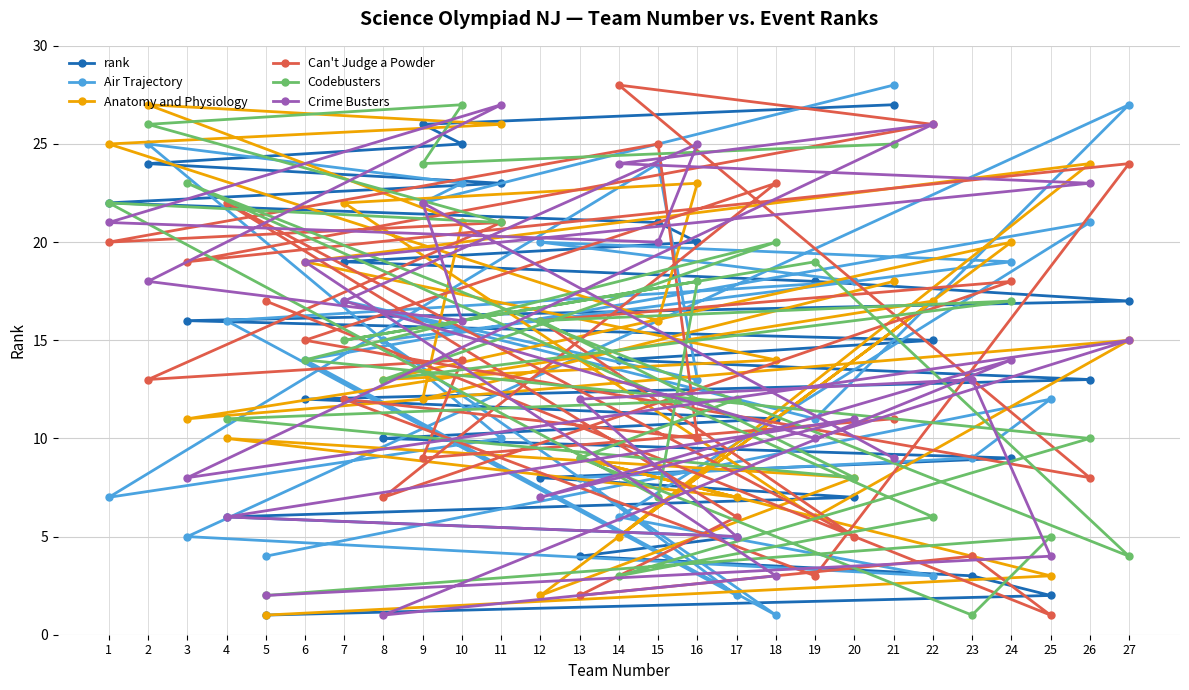

Count the number of categories in the chart.

27